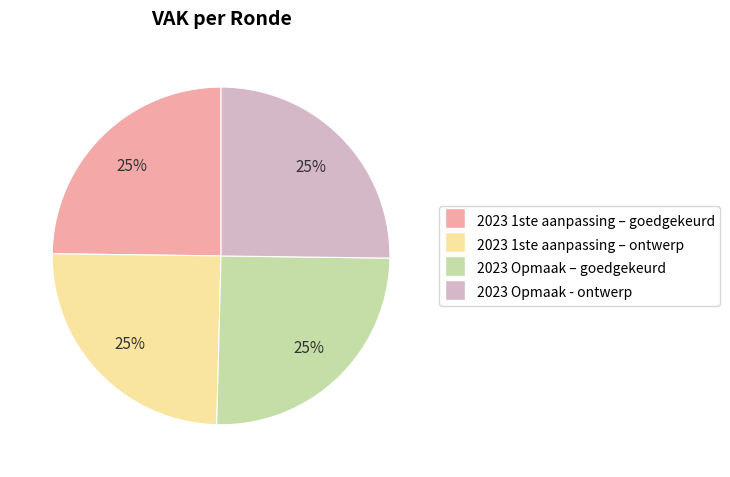

The 2023 1ste aanpassing – goedgekeurd slice represents 25% of the pie. True or false?

True